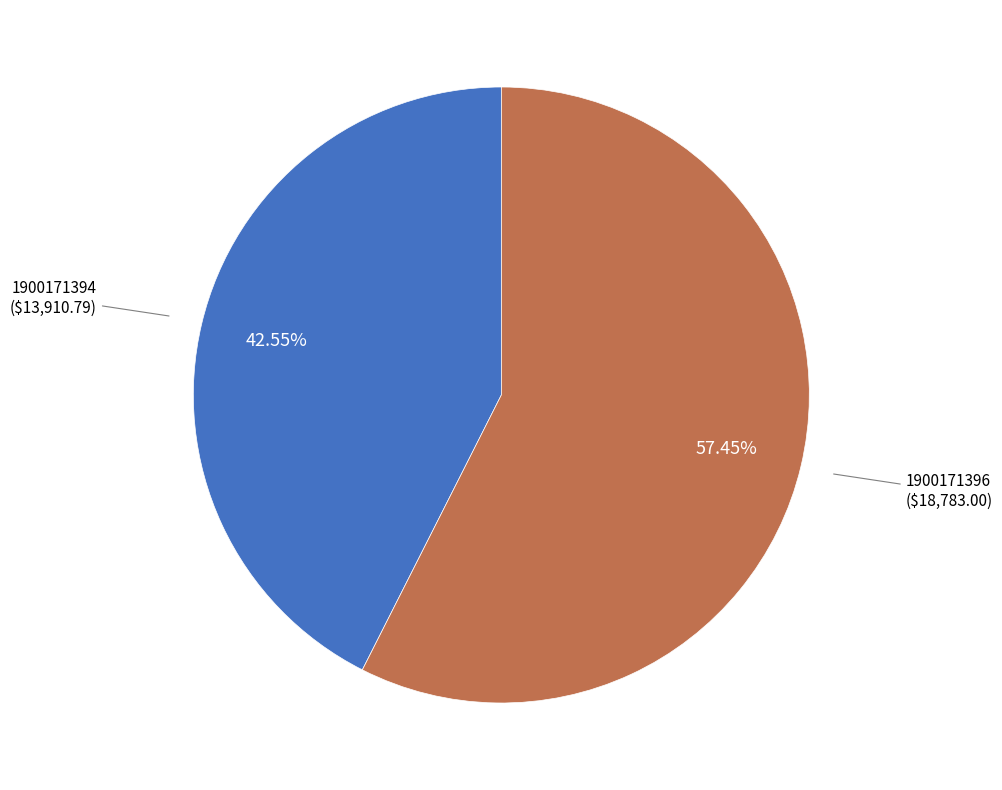

Count the number of slices in the pie.

2